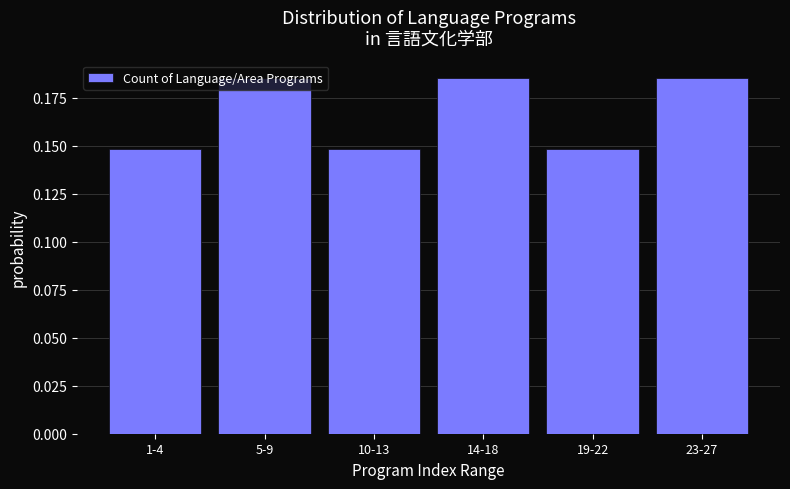

Which has a higher value, 10-13 or 5-9?

5-9